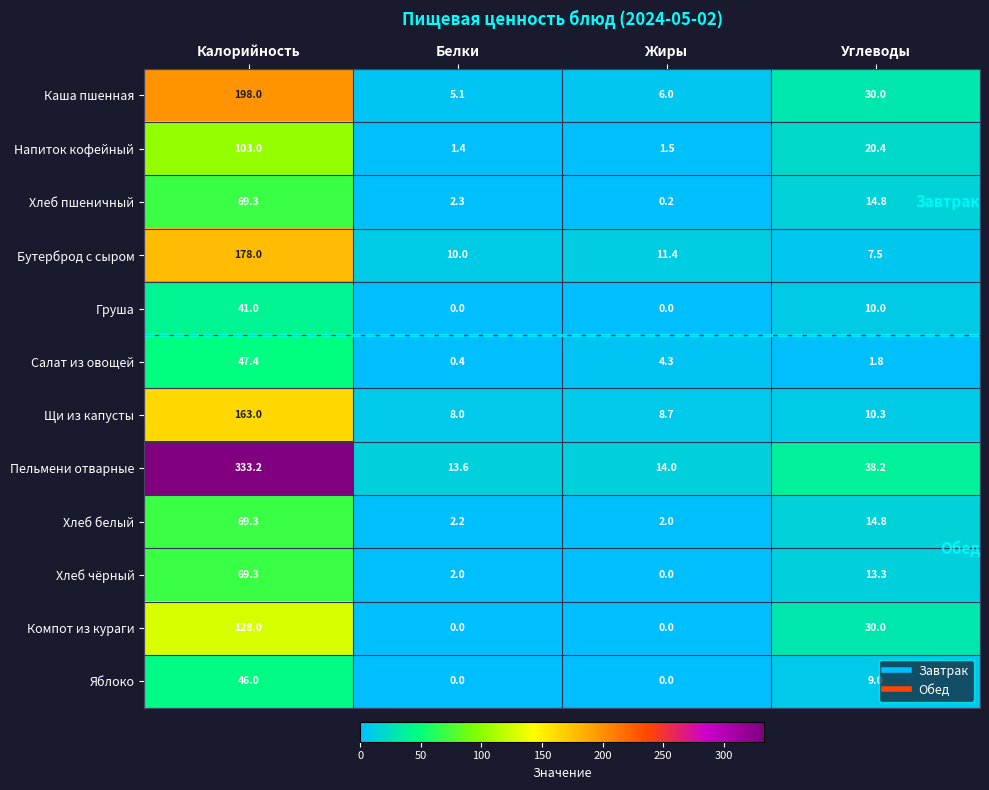

At which label does Хлеб пшеничный first exceed 14?

Калорийность